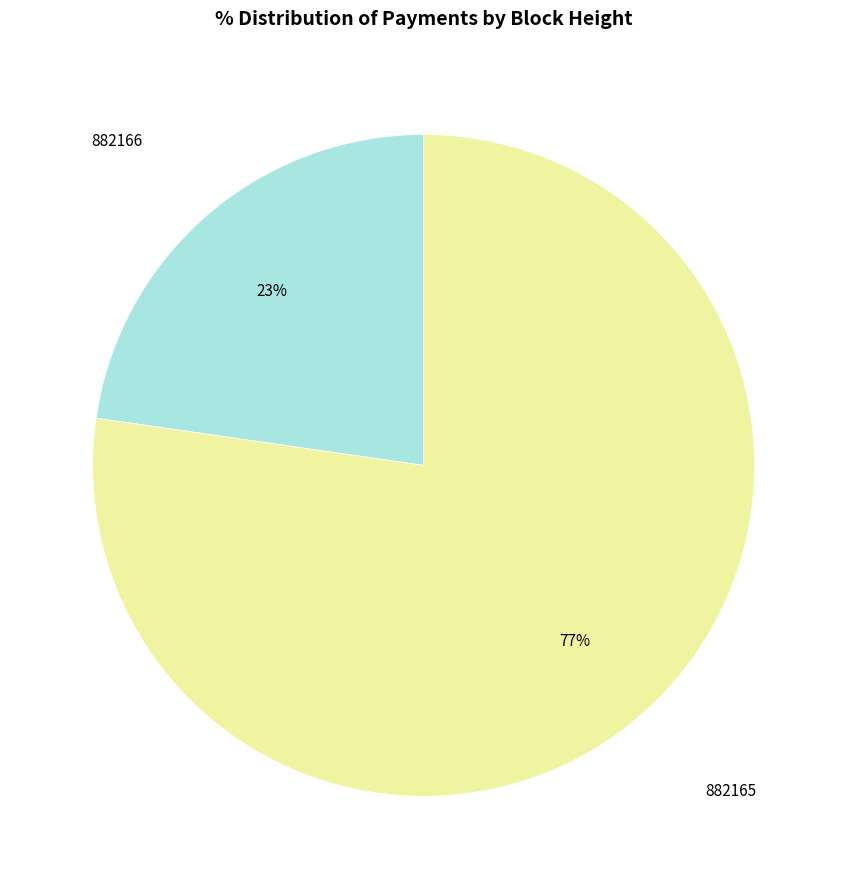

How many slices are in this pie chart?

2